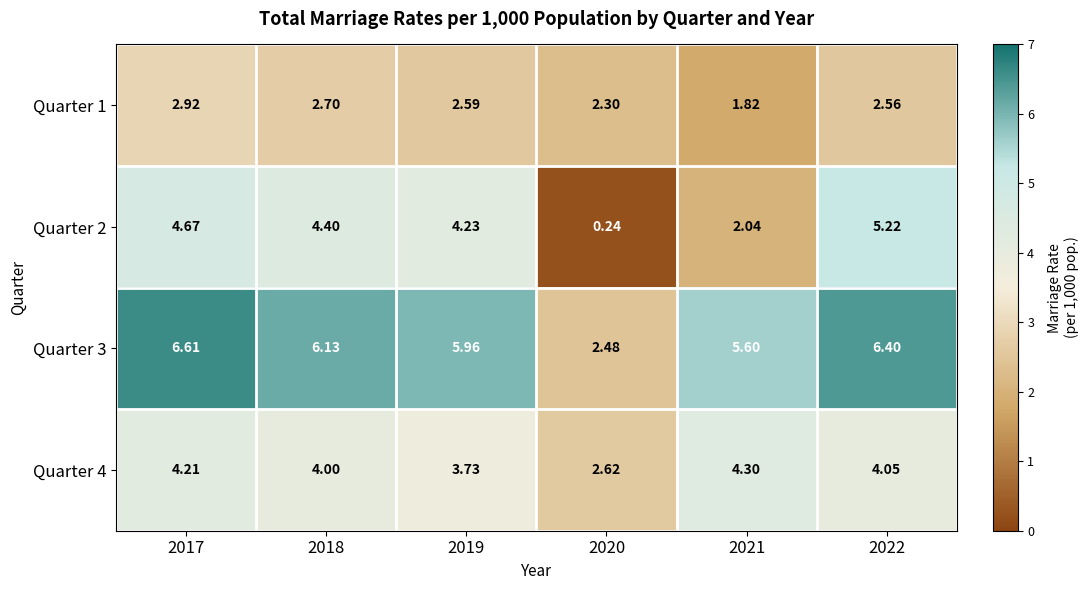

Is the value of Quarter 3 at 2022 greater than the value of Quarter 4 at 2018?

Yes